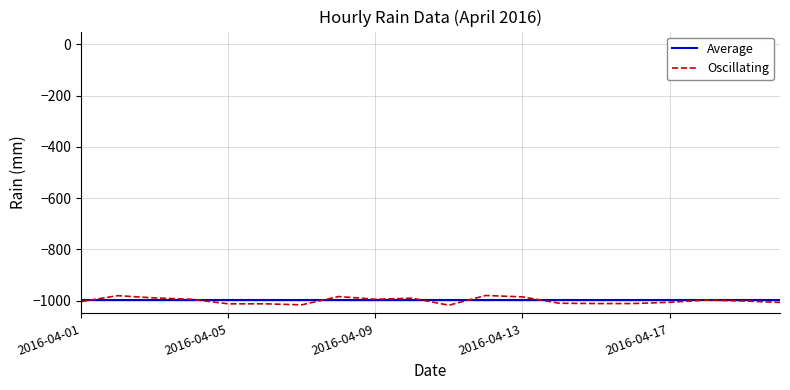

What is the lowest value of the Average series?

-999.0